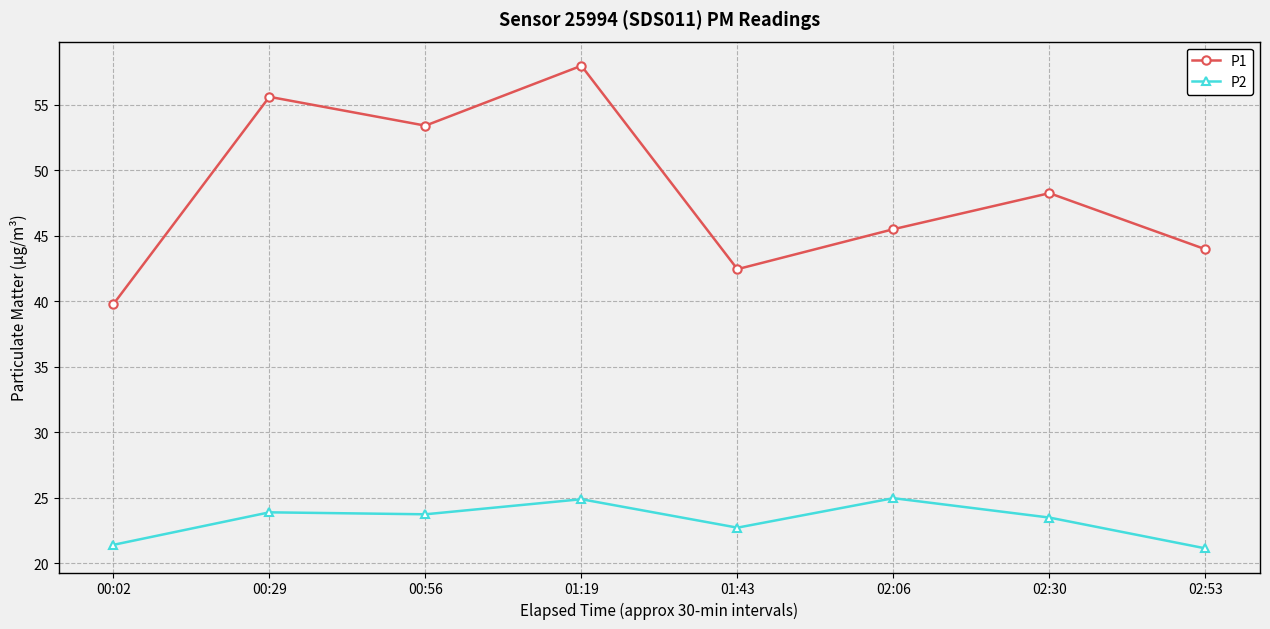

At how many categories does at least one series exceed 28?

8